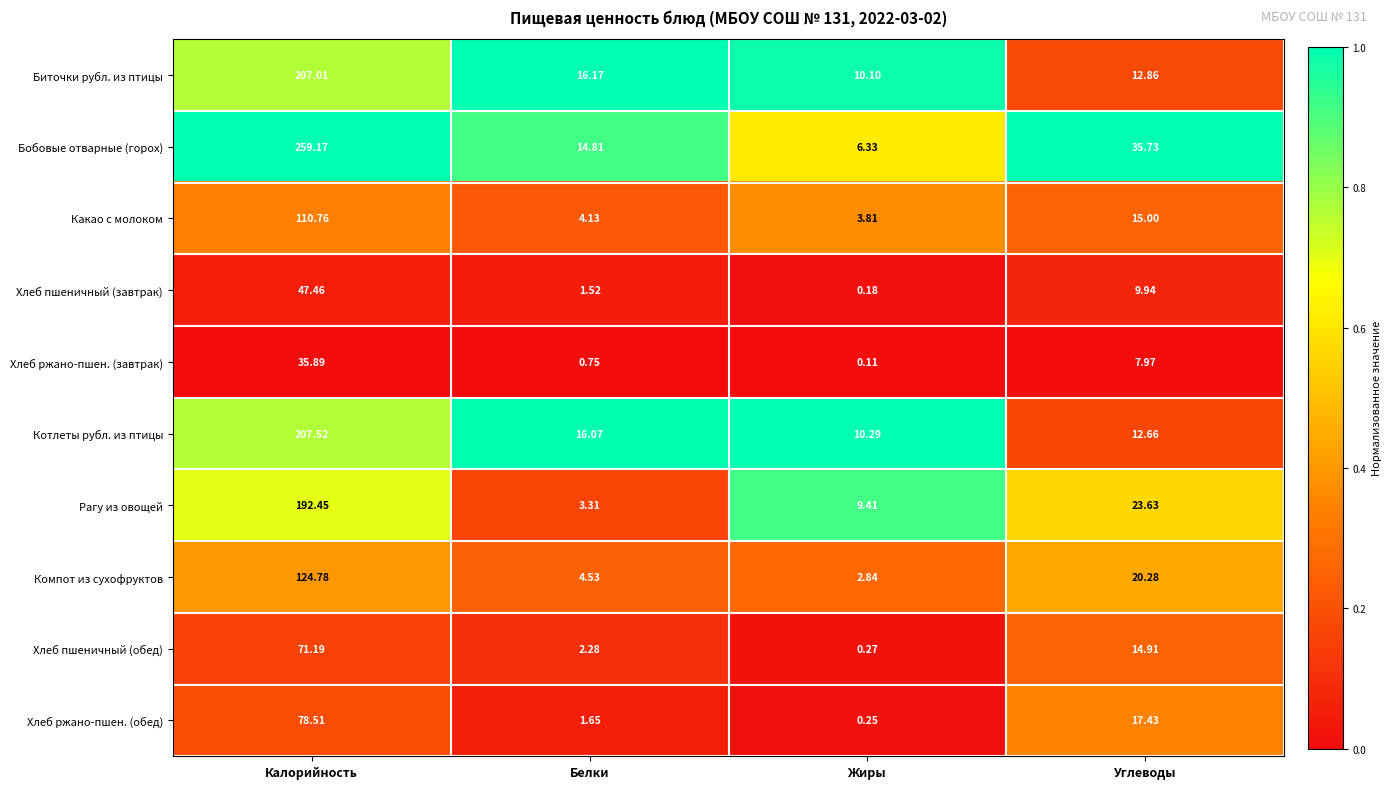

Where does the Хлеб ржано-пшен. (завтрак) series first go above 7?

Калорийность